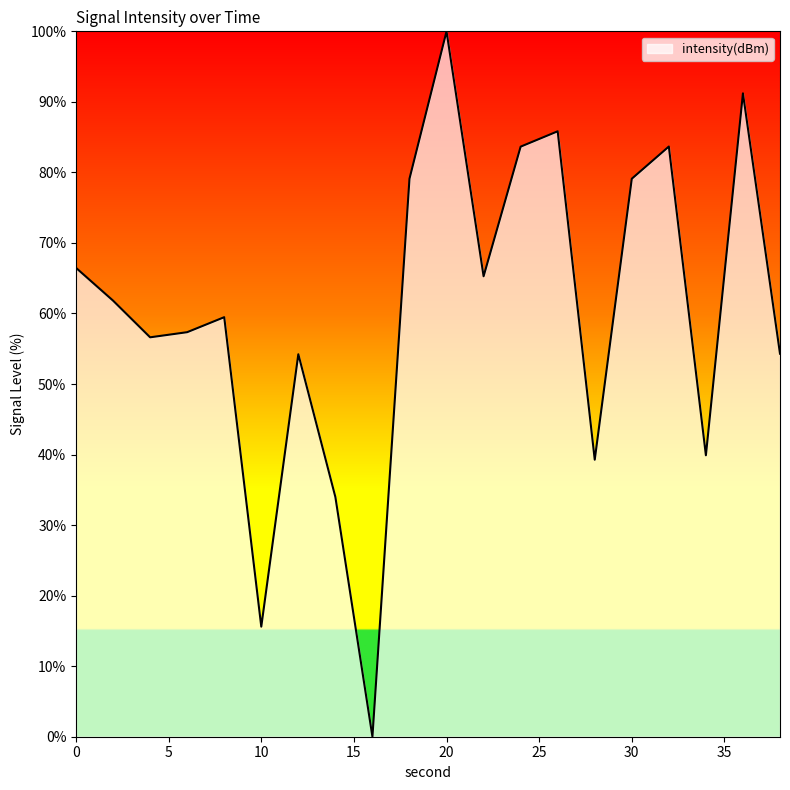

What is the difference between the maximum and minimum values?

100.0